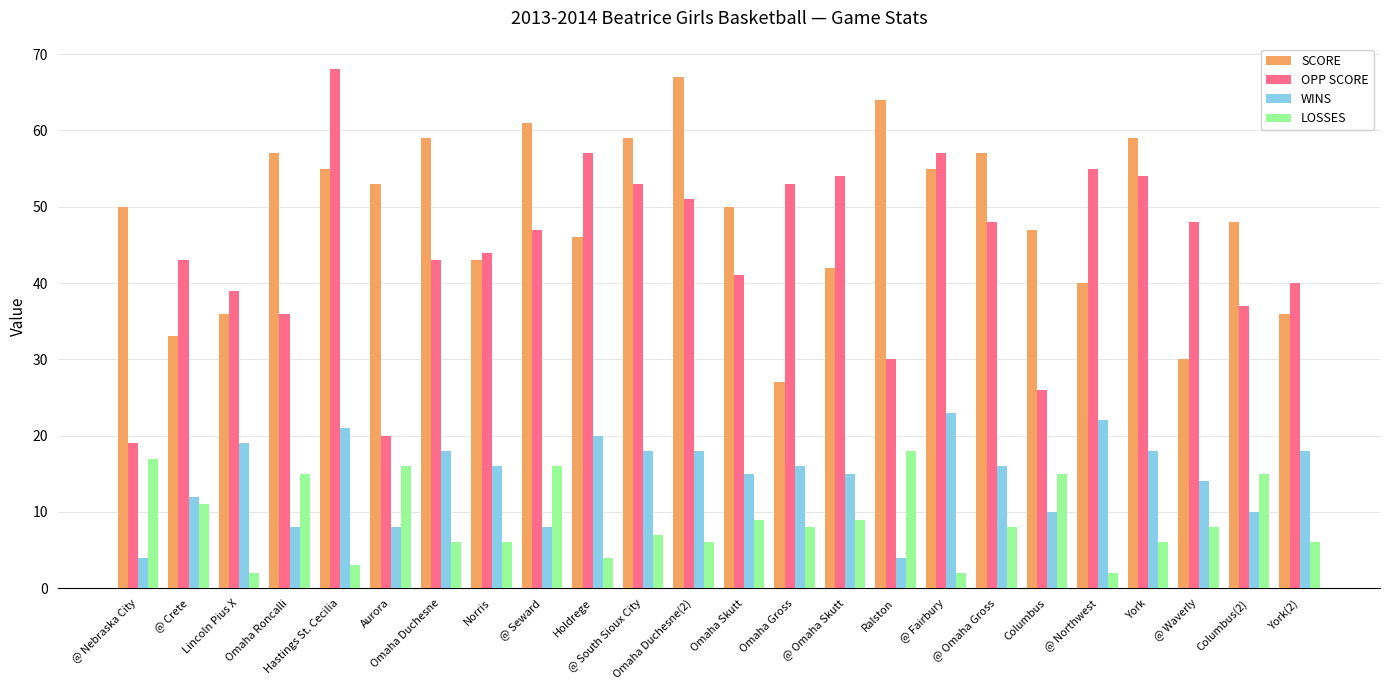

What is the difference between the highest and lowest values at Columbus(2)?

38